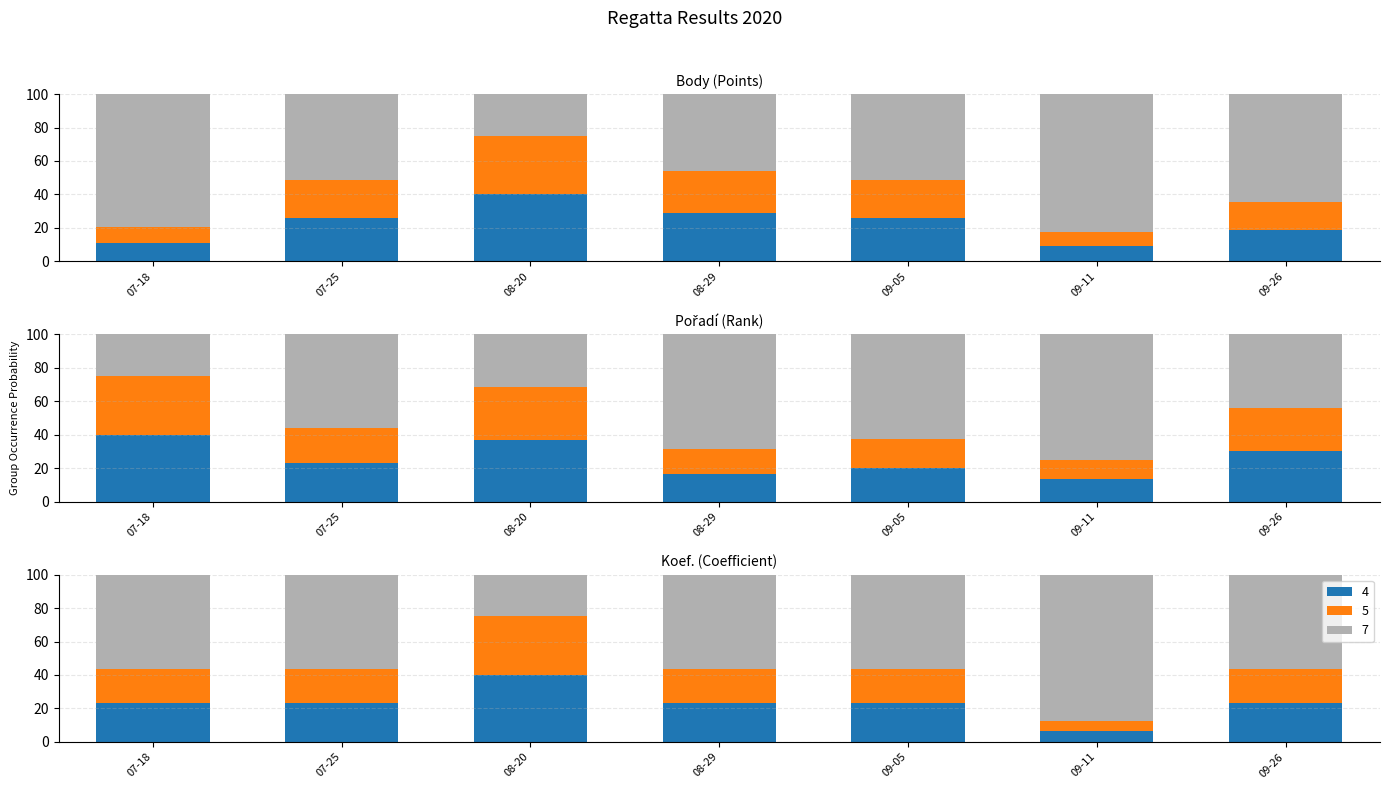

What is the label of the 5th bar from the left?

09-05